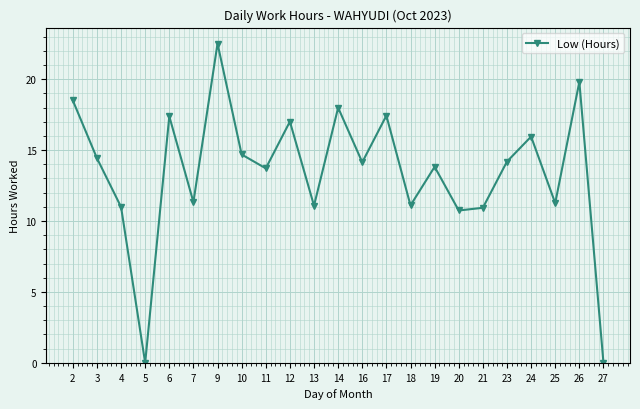

True or false: there are more than 0 points higher than both neighbors.

True